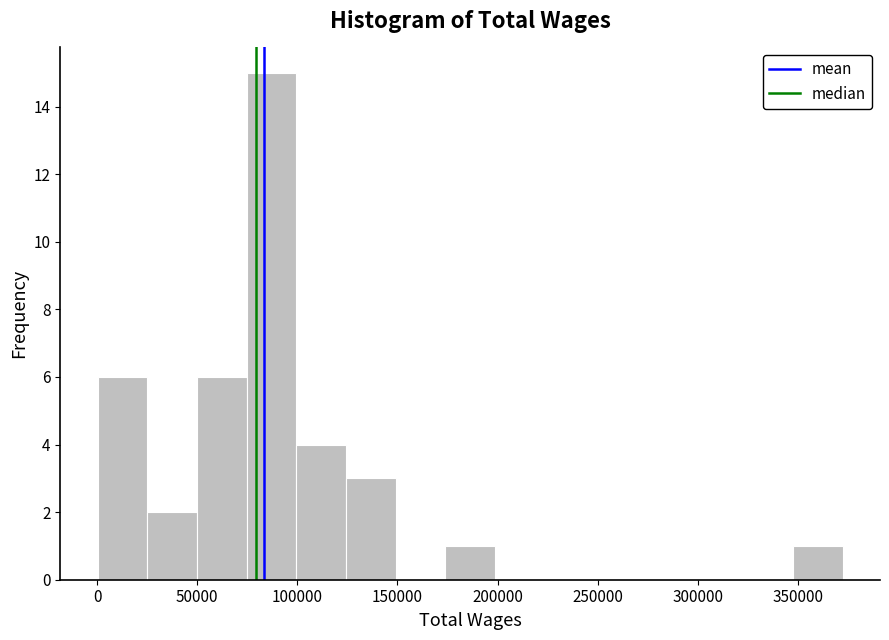

Reading left to right, list every bar in this chart as the range it spans on the x-axis followed by its height. Neither the bar edges nor the heights are printed on the chart, so give them approximately, as read against the axes.

0 to 25000: 6
25000 to 50000: 2
50000 to 75000: 6
75000 to 100000: 15
100000 to 125000: 4
125000 to 150000: 3
150000 to 175000: 0
175000 to 200000: 1
200000 to 225000: 0
225000 to 250000: 0
250000 to 275000: 0
275000 to 300000: 0
300000 to 325000: 0
325000 to 350000: 0
350000 to 370000: 1